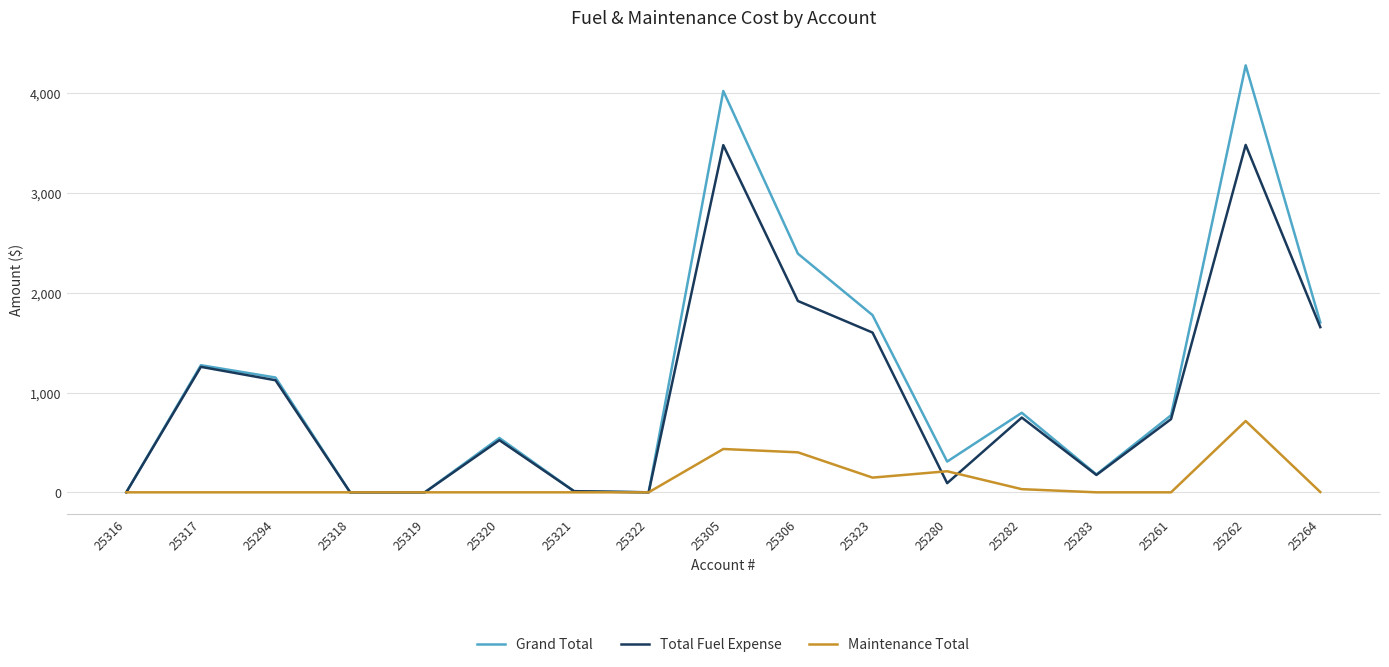

What is the difference between the maximum and minimum values in the Grand Total series?

4278.1